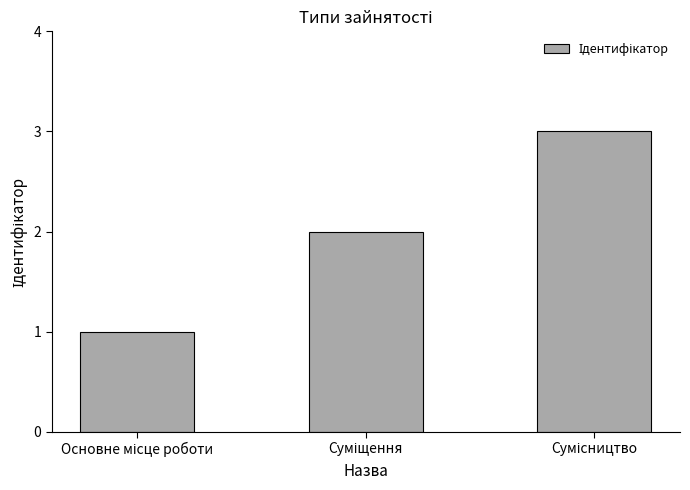

What is the maximum value shown in the chart?

3